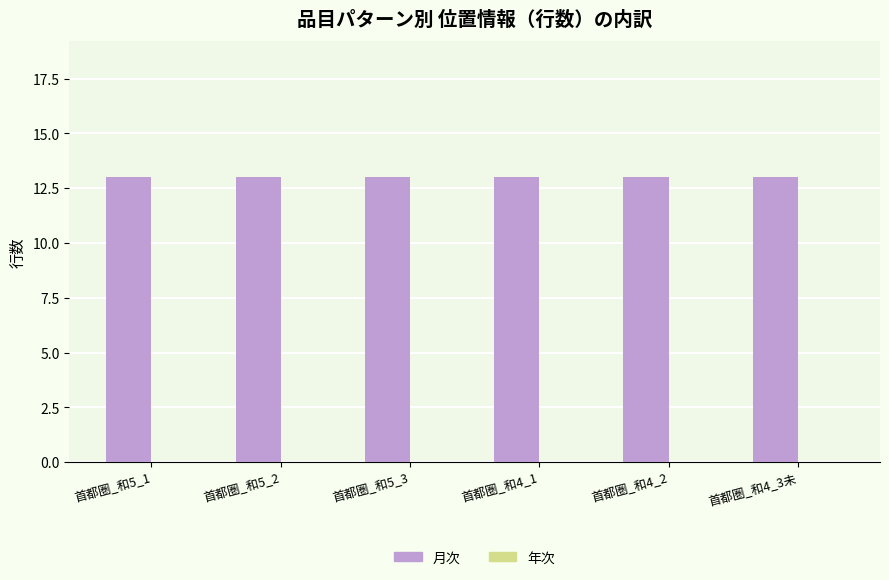

Is the value of 年次 at 首都圏_和5_3 greater than the value of 月次 at 首都圏_和5_3?

No